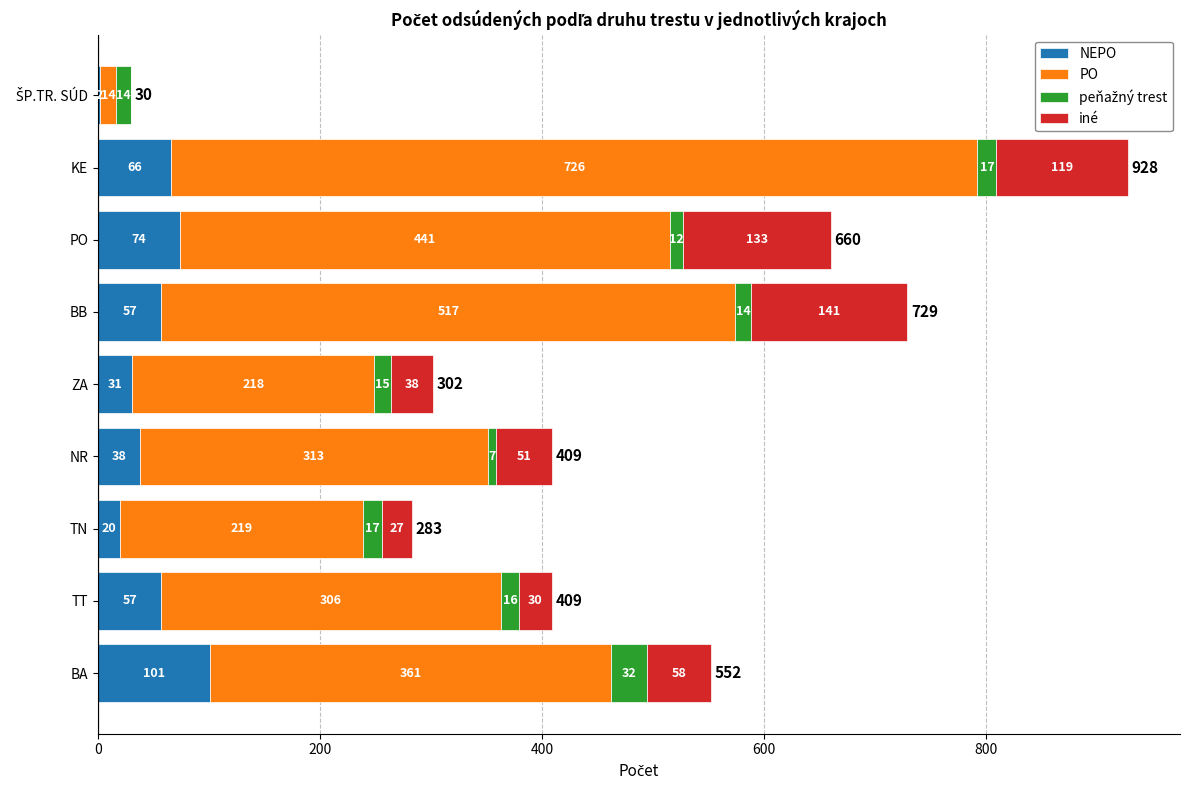

What is the total value across all series at PO?

660